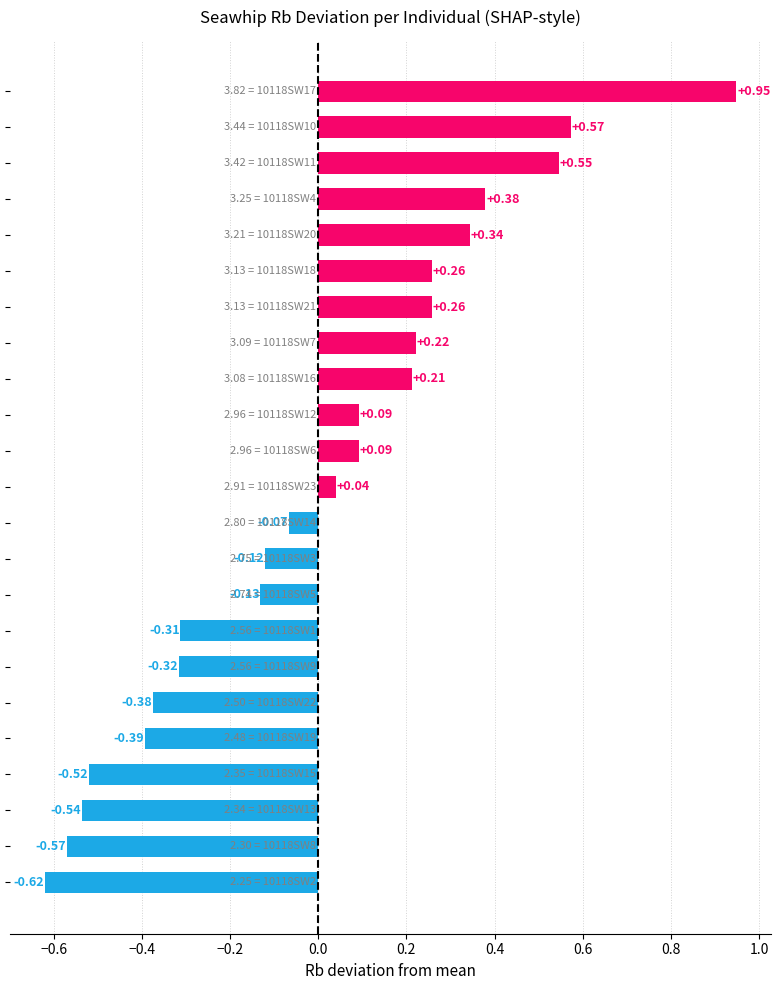

What is the difference between the maximum and minimum values?

1.6